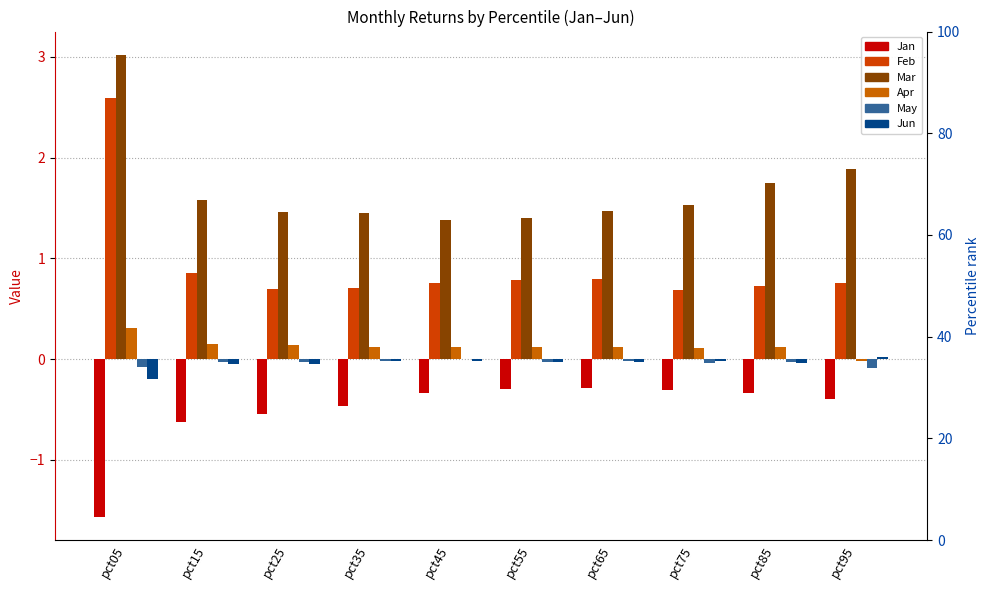

What is the difference between the Feb values at pct15 and pct65?

0.1